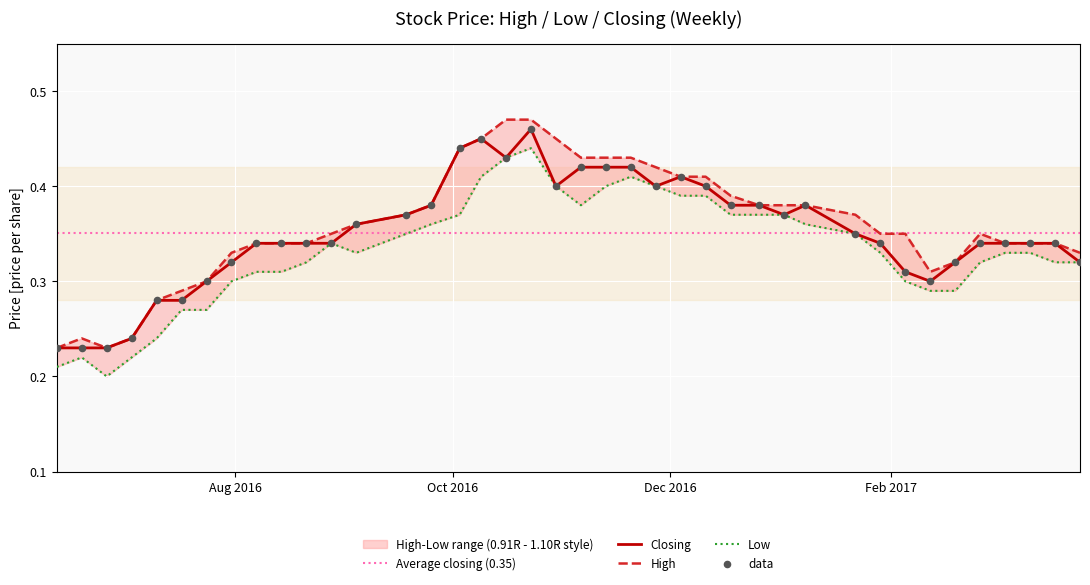

Which series reaches the maximum Y coordinate?

High